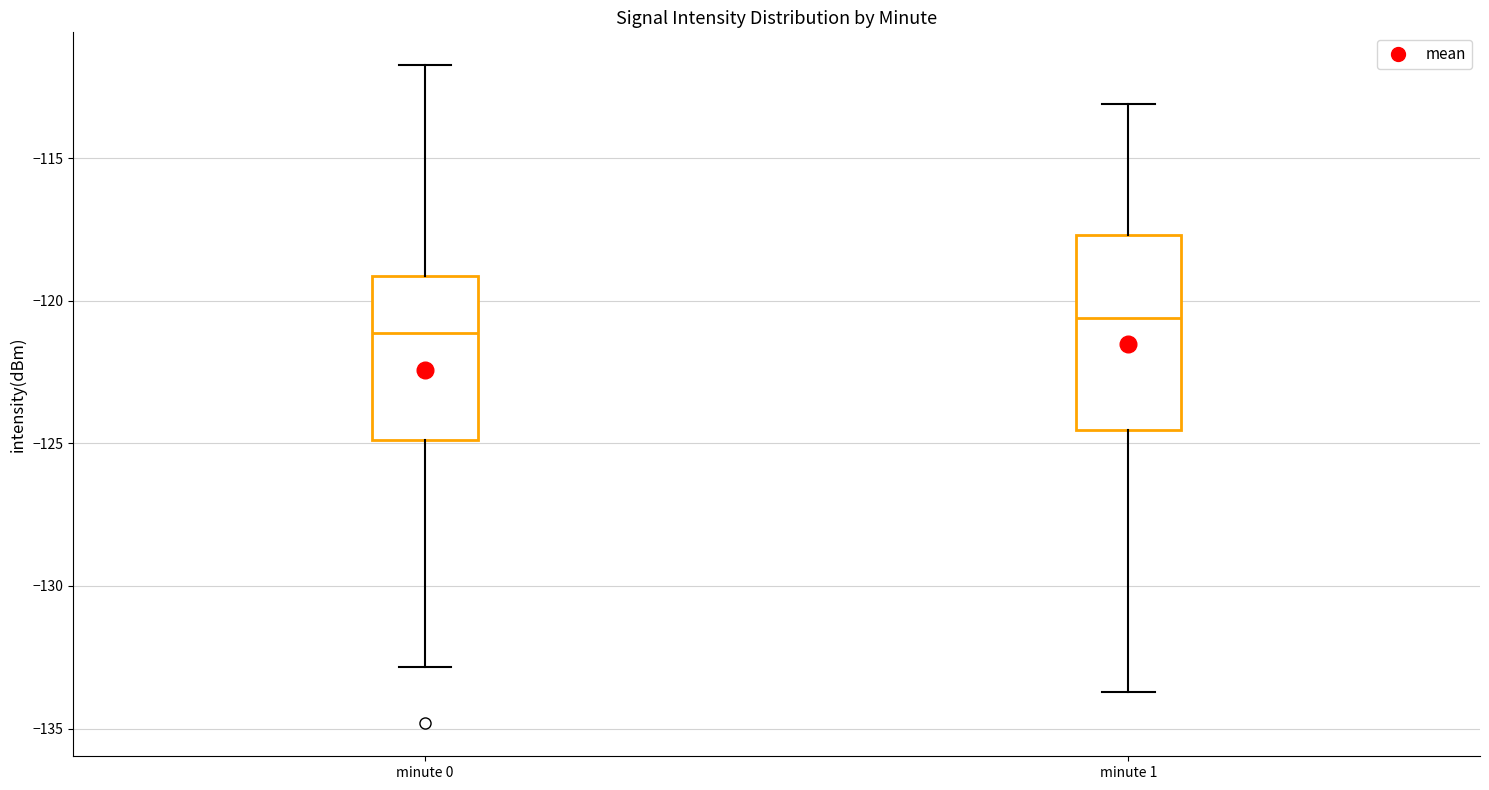

Where does the lower whisker of the box for minute 1 end on the y-axis? The values are not printed on the chart, so give them approximately, as read against the axis.

-133.5